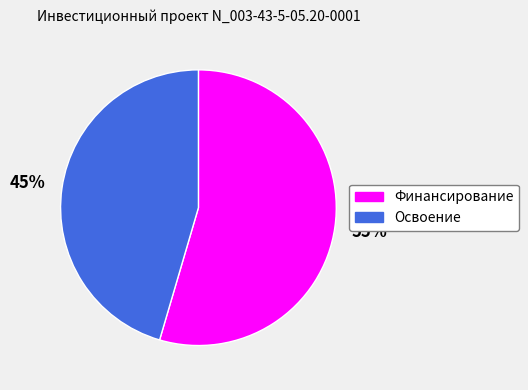

Does any single category account for the majority?

Yes